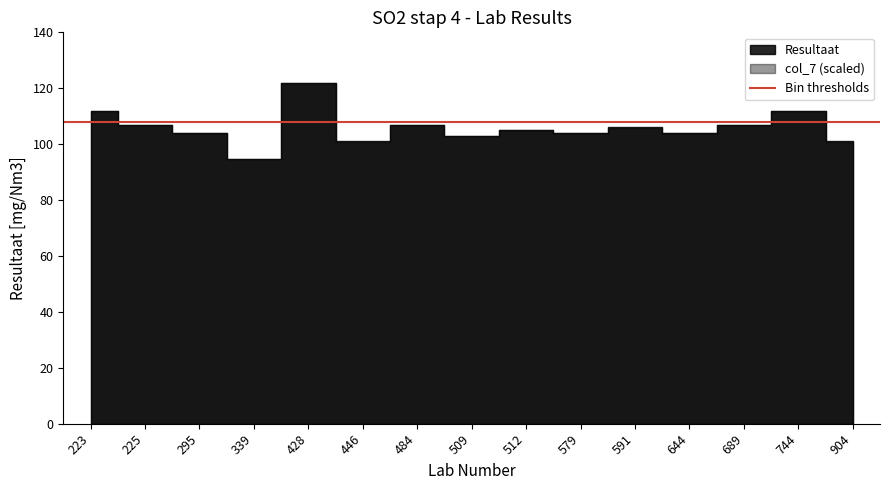

Is the value of col_7 at 579 greater than the value of Resultaat at 428?

No